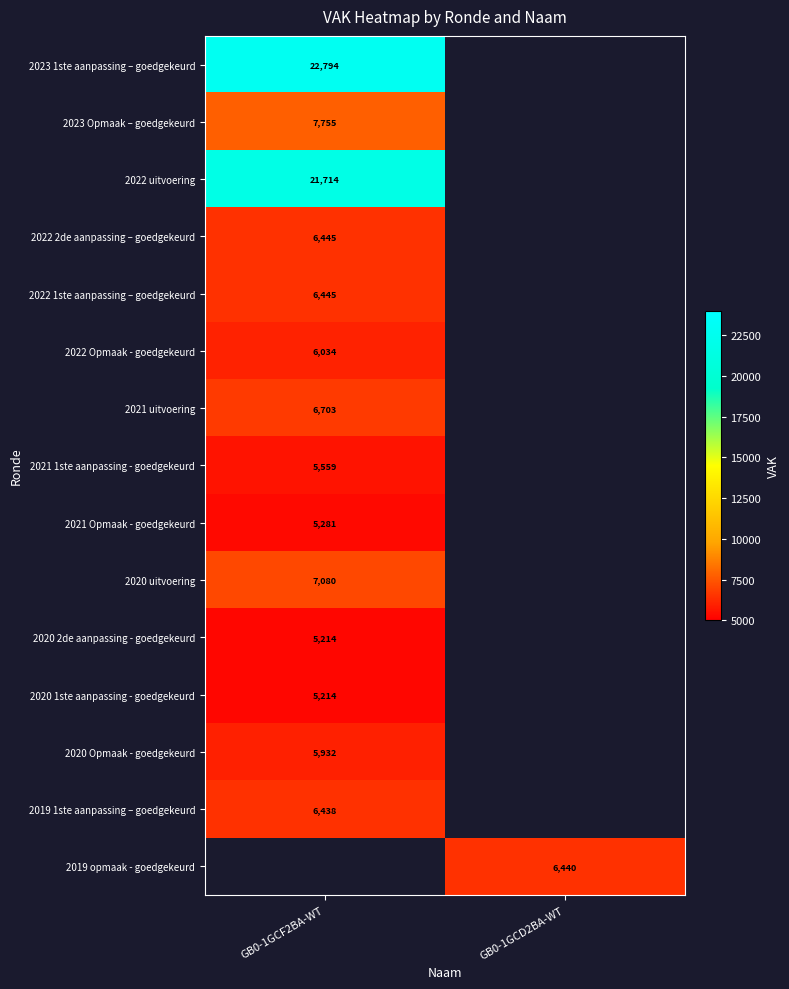

The 2021 1ste aanpassing - goedgekeurd series shows 5559 at GB0-1GCF2BA-WT. True or false?

True